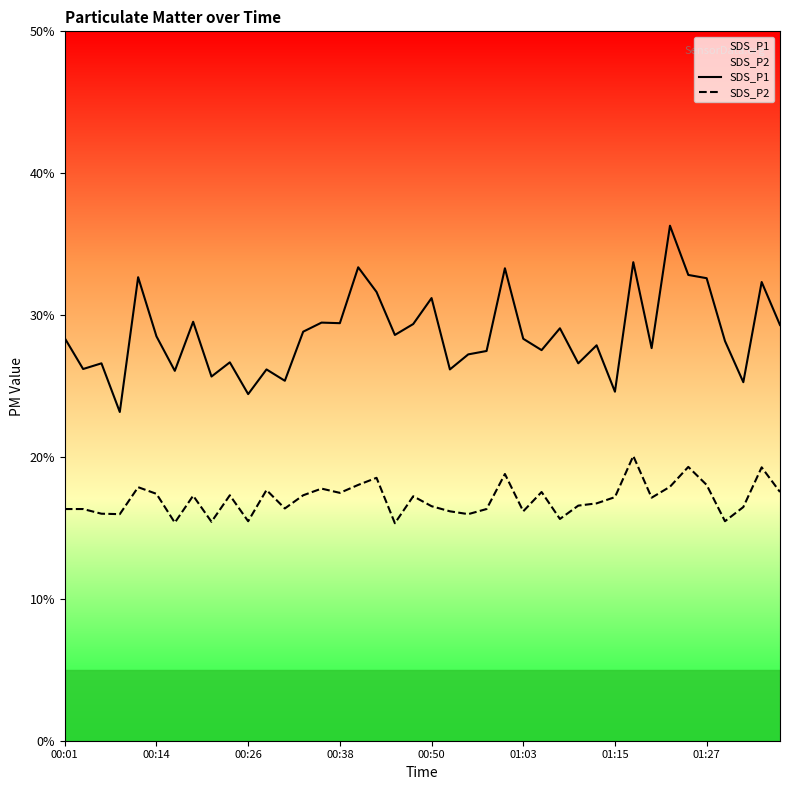

At how many categories does at least one series exceed 26?

34